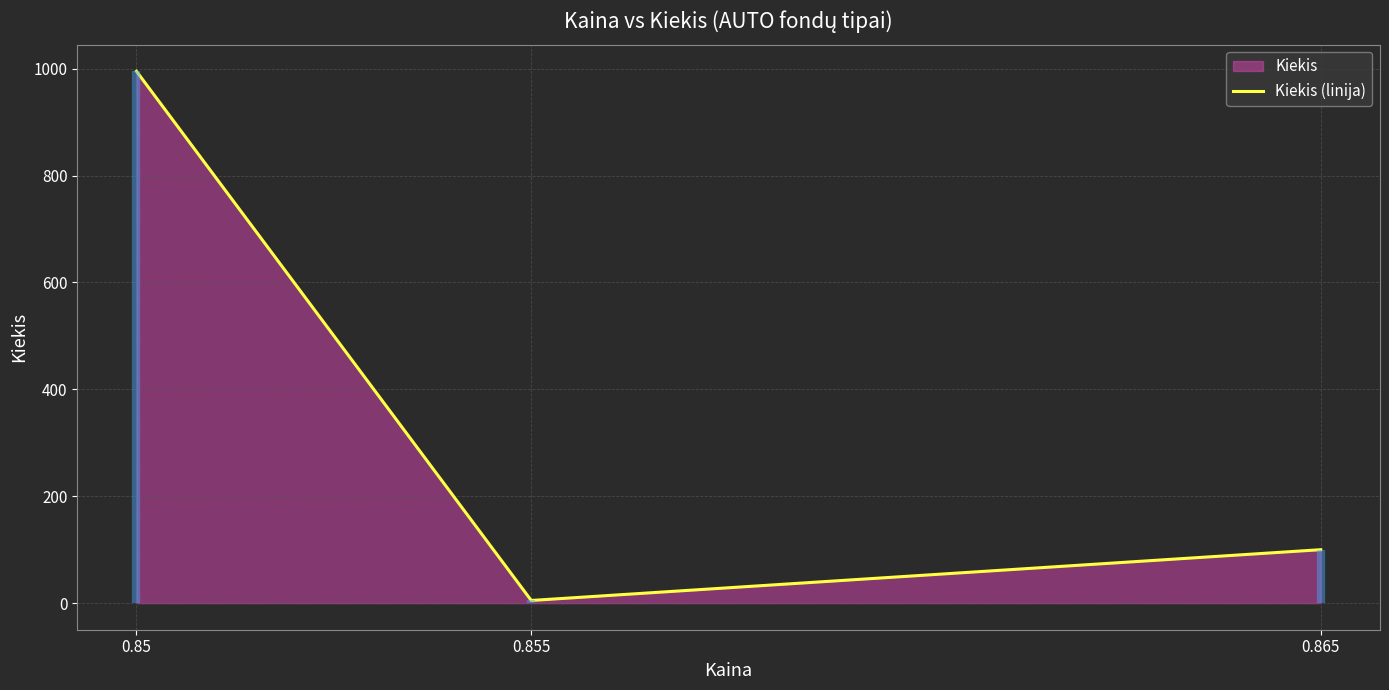

Between 0.865 and 0.855, which is larger?

0.865